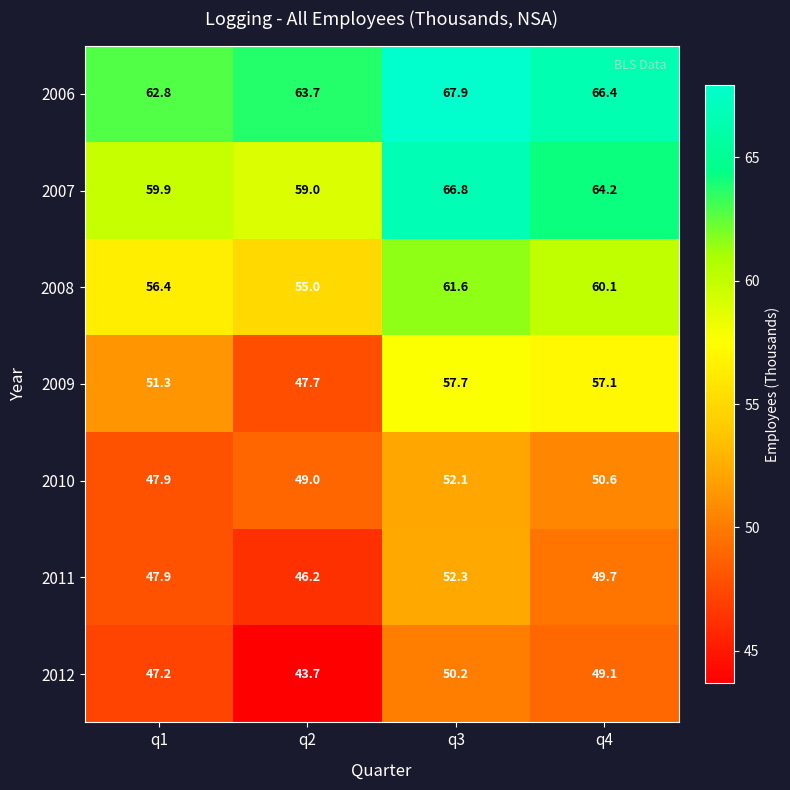

At which label does 2012 first exceed 49?

q3